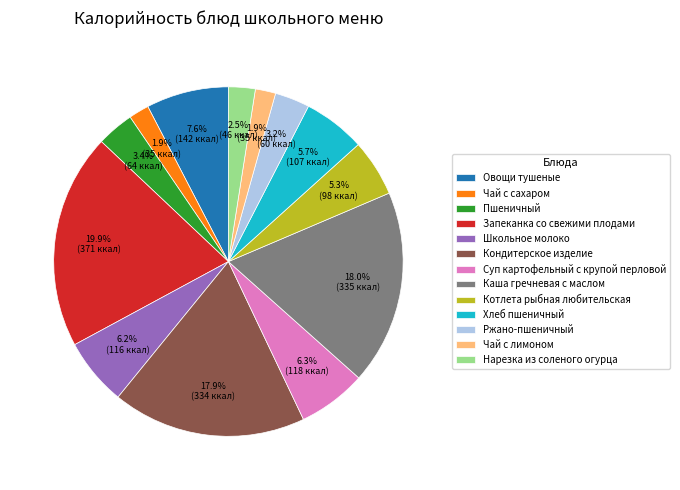

Which category has the biggest portion of the pie?

Запеканка со свежими плодами